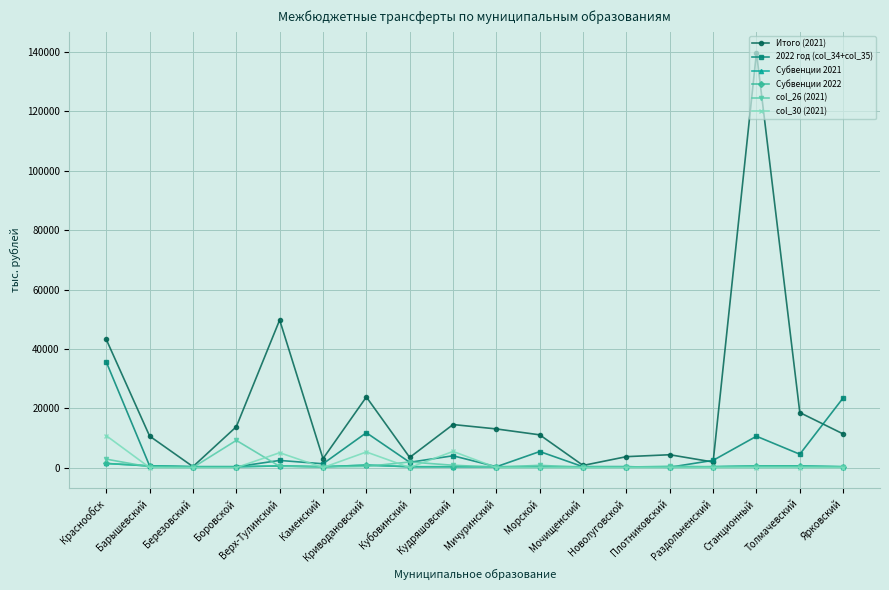

Which series has the largest range (max minus min)?

Итого (2021)